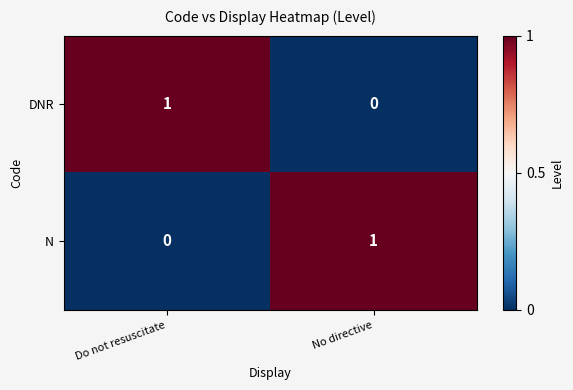

Count the number of data series in this chart.

2